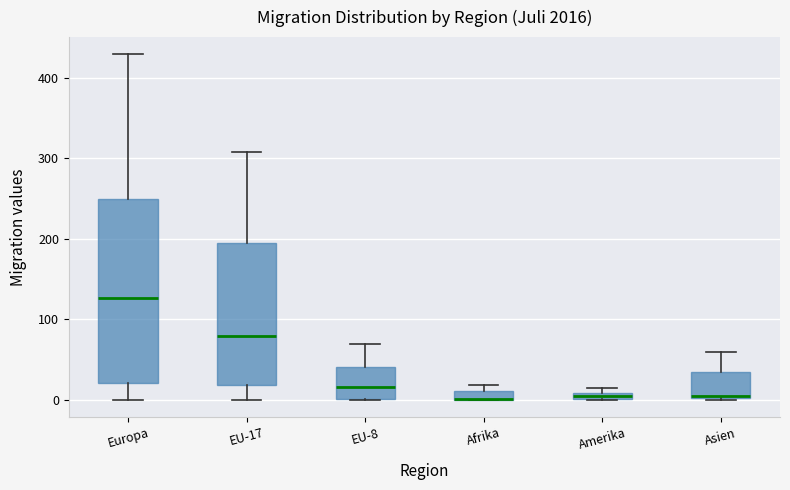

Comparing the boxes themselves (not the whiskers), which one is the tallest?

Europa